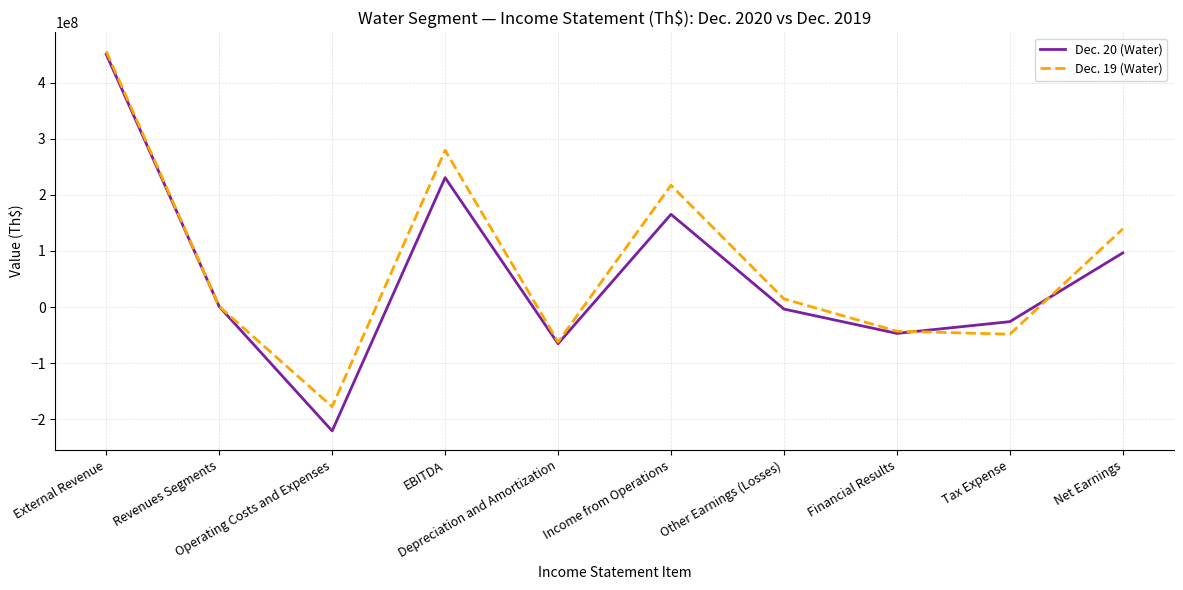

How many lines are shown in the chart?

2